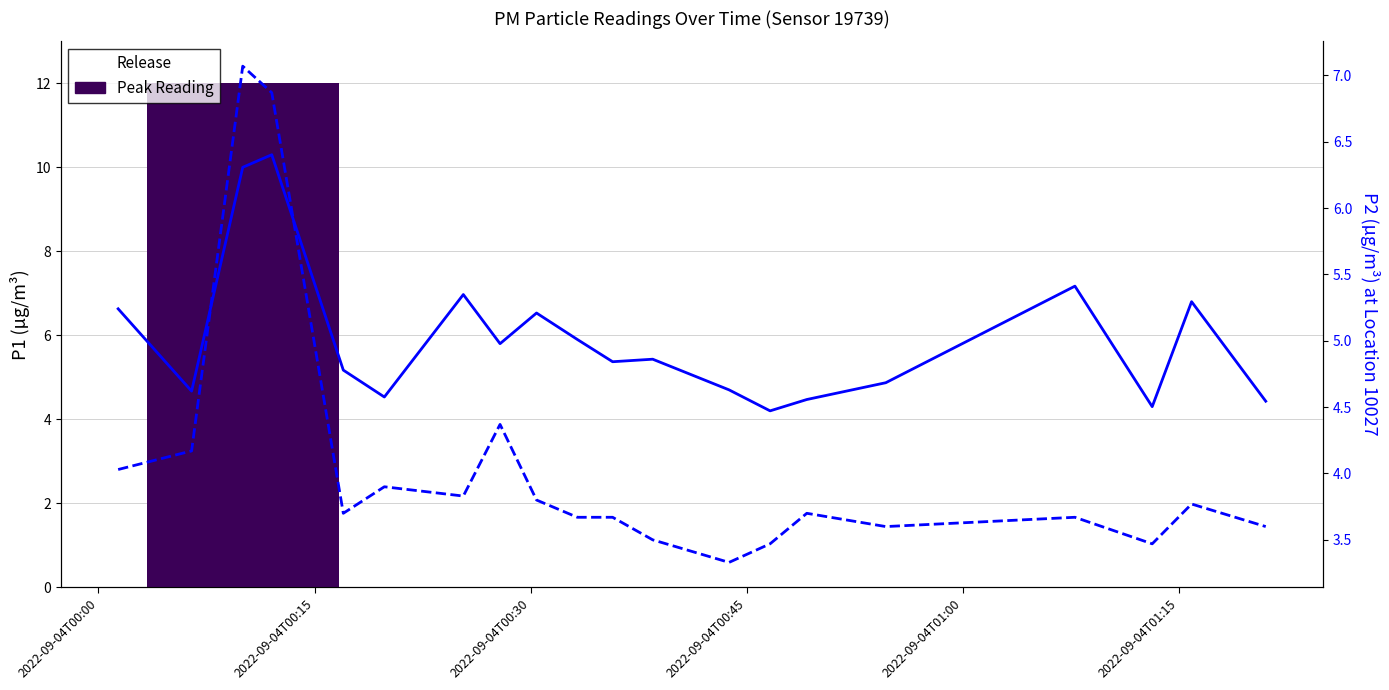

What is the average value of the P2 series?

4.1